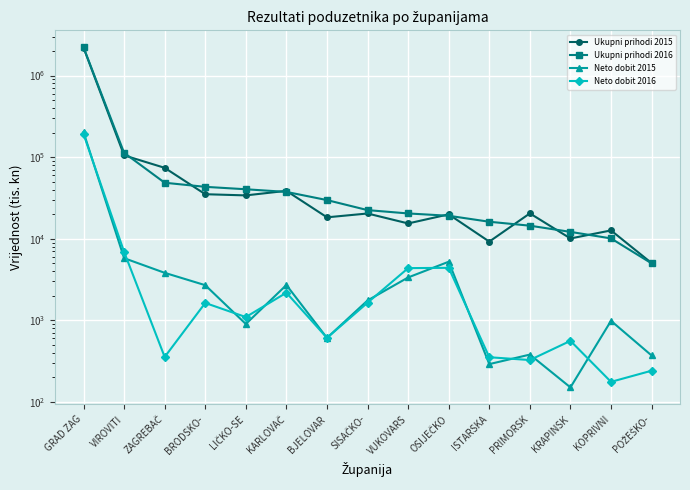

How many lines are shown in the chart?

4